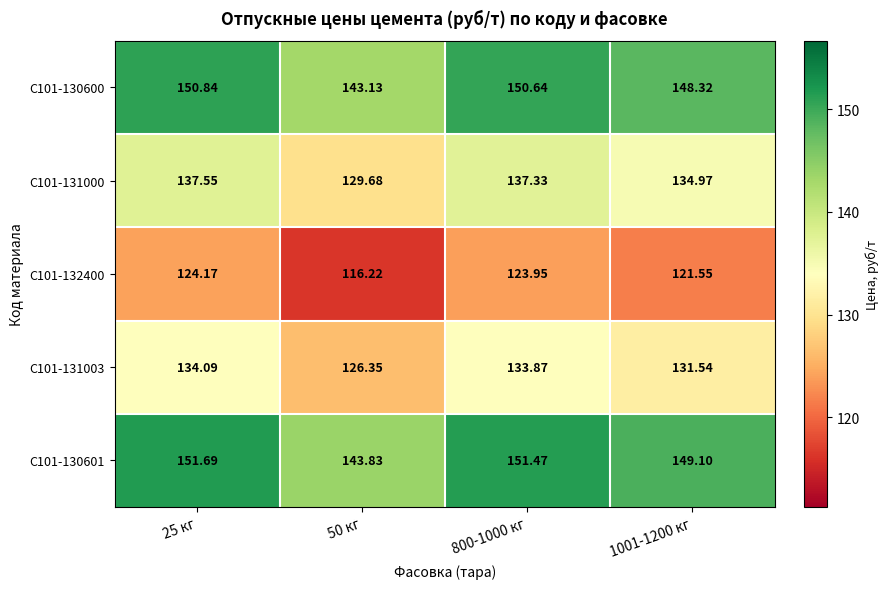

Is the value of С101-130601 at 25 кг greater than the value of С101-130600 at 25 кг?

Yes